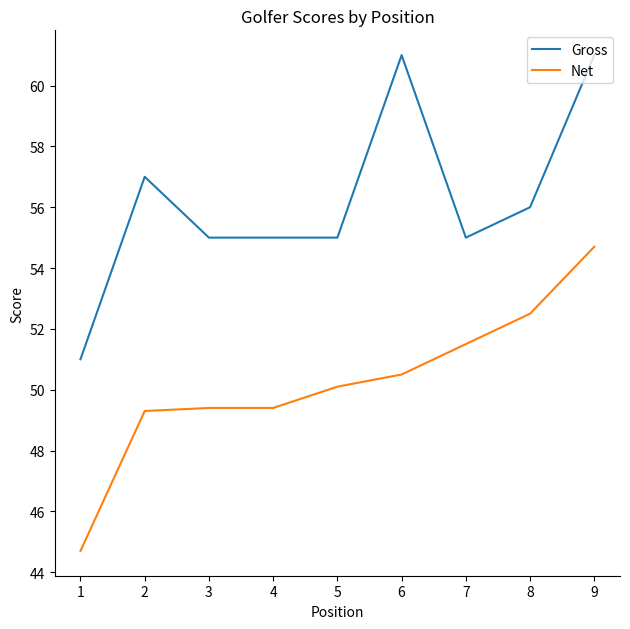

What is the difference between the second highest and minimum values in the Gross series?

10.0